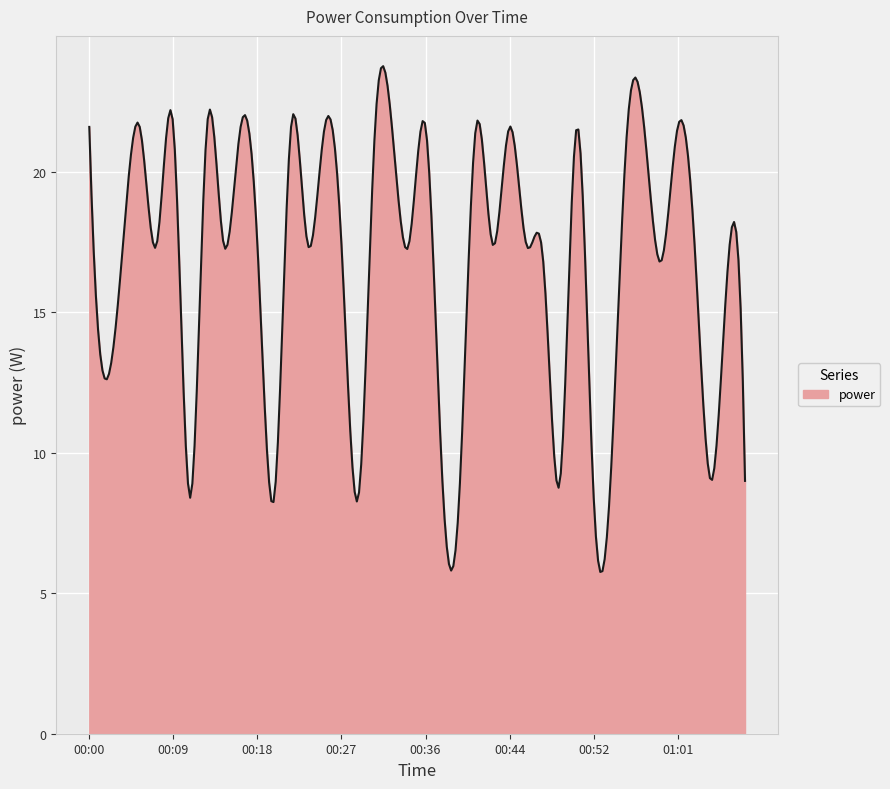

What is the smallest value displayed?

5.8